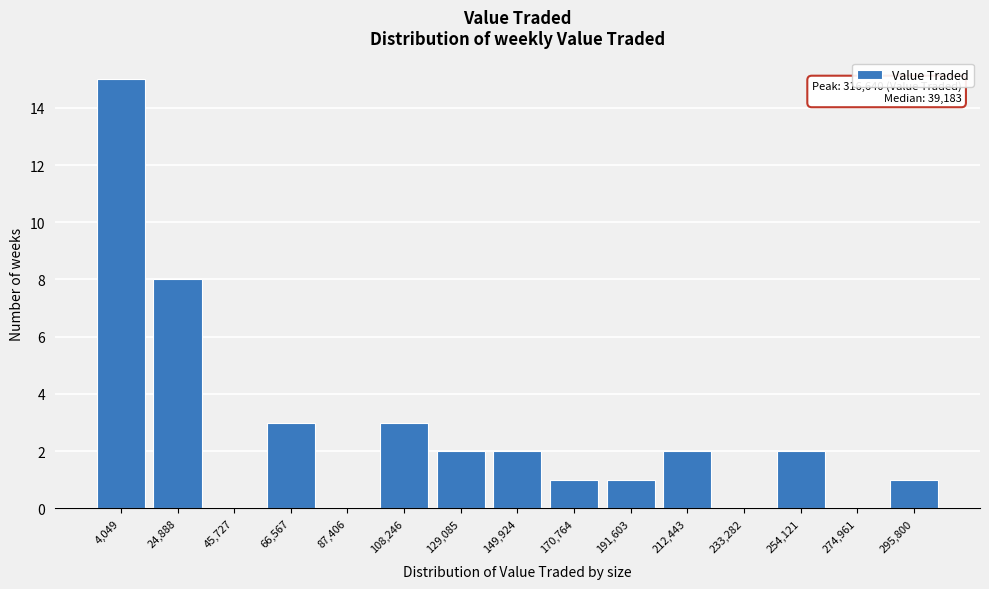

Reading right to left, what are all the values shown in this chart?

295,800=1	274,961=0	254,121=2	233,282=0	212,443=2	191,603=1	170,764=1	149,924=2	129,085=2	108,246=3	87,406=0	66,567=3	45,727=0	24,888=8	4,049=15